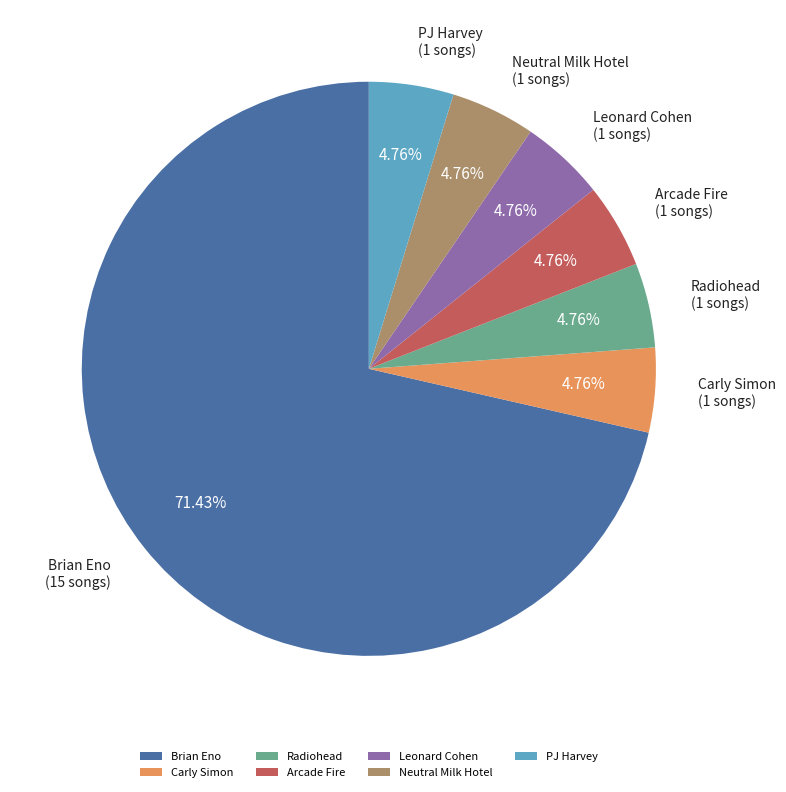

Which category has the biggest portion of the pie?

Brian Eno